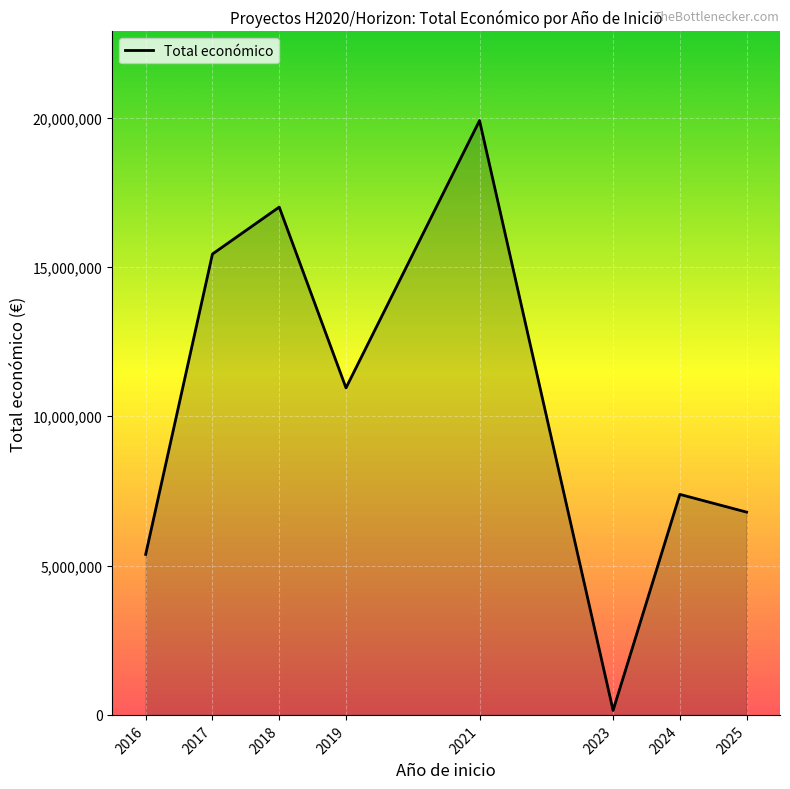

Count the number of categories in the chart.

8